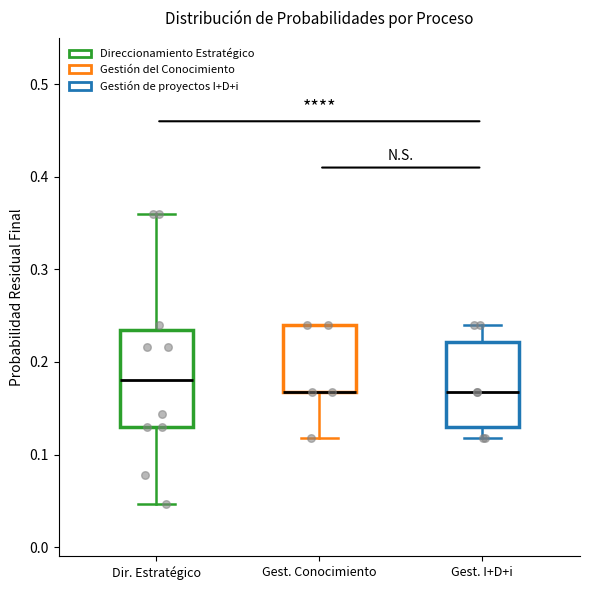

Reading left to right, transcribe this box plot: for each box, give where its median line is, the range the box spans, and where its two whiskers end, as read against the y-axis. The values are not printed on the chart, so give them approximately, as read against the axis.

Dir. Estratégico: median 0.18, box 0.13 to 0.23, whiskers 0.05 to 0.36
Gest. Conocimiento: median 0.17 (drawn on the box's lower edge), box 0.17 to 0.24, whiskers 0.12 to 0.24
Gest. I+D+i: median 0.17, box 0.13 to 0.22, whiskers 0.12 to 0.24